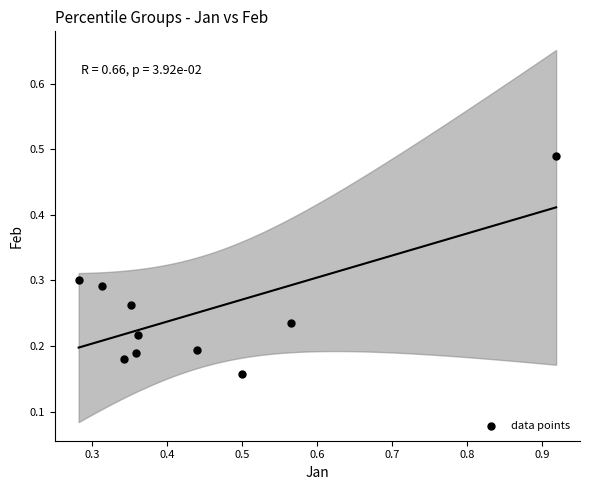

What is the range of X values (max minus min)?

0.6